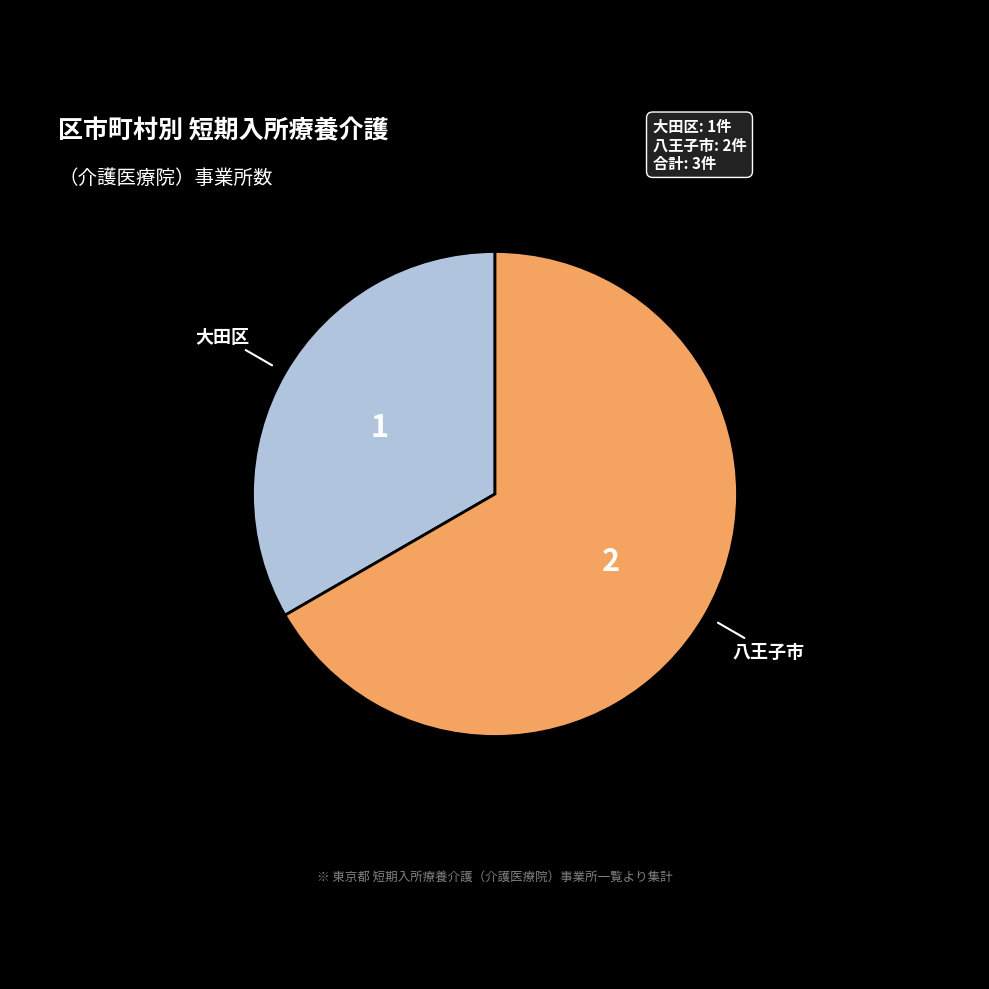

Is there any slice that represents more than half of the pie?

Yes